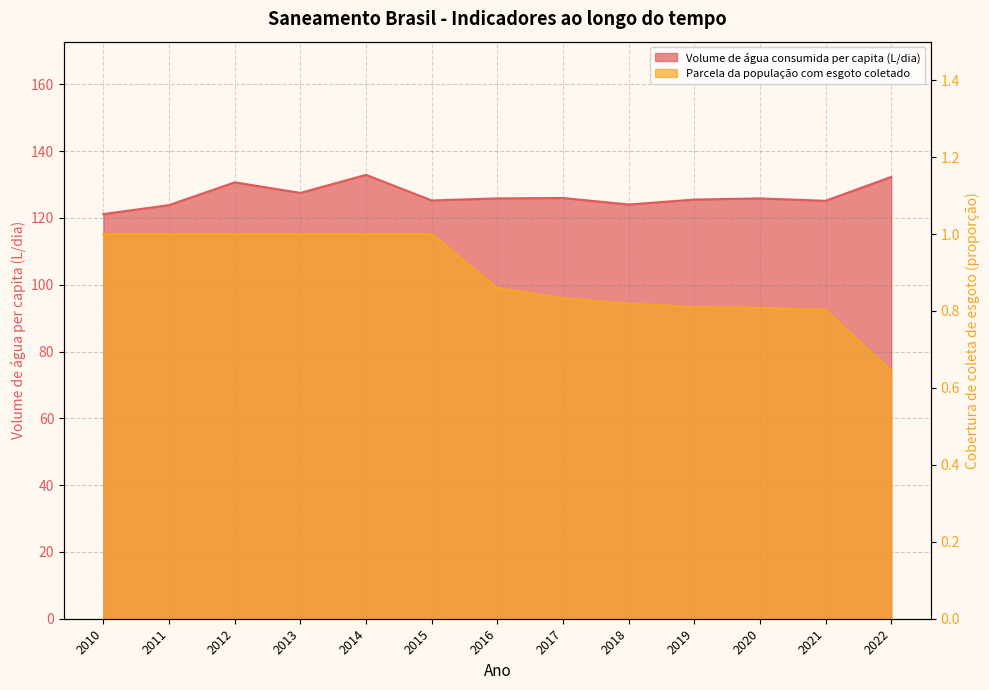

What is the sum of the Parcela da população com esgoto coletado values at 2011 and 2012?

2.0